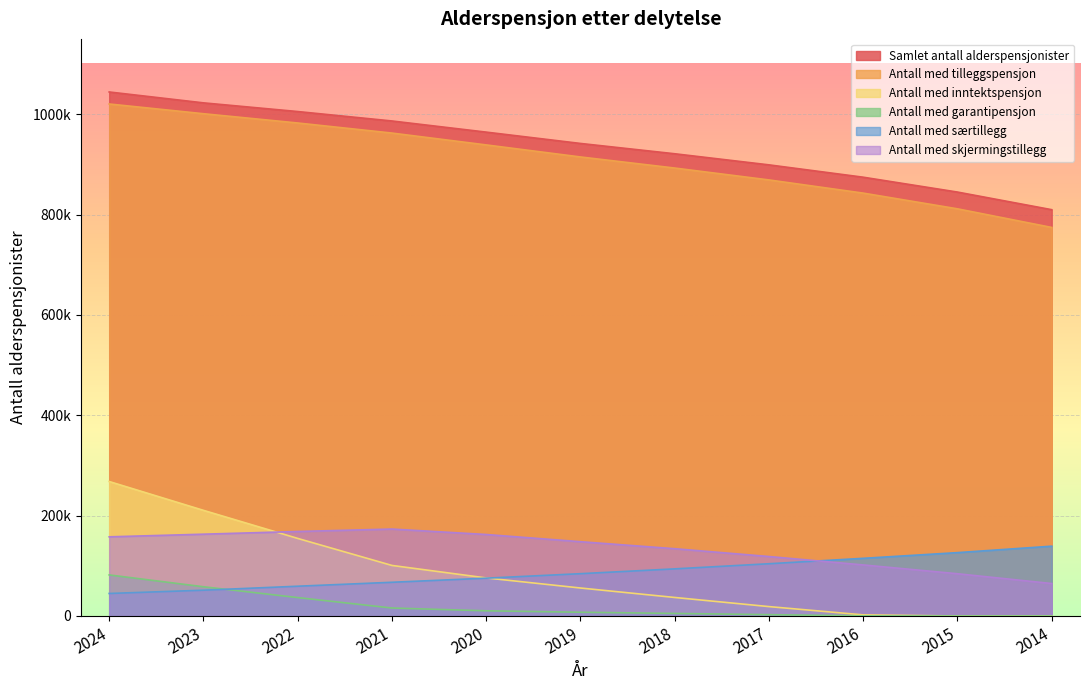

Which series has the largest total across all categories?

Samlet antall alderspensjonister